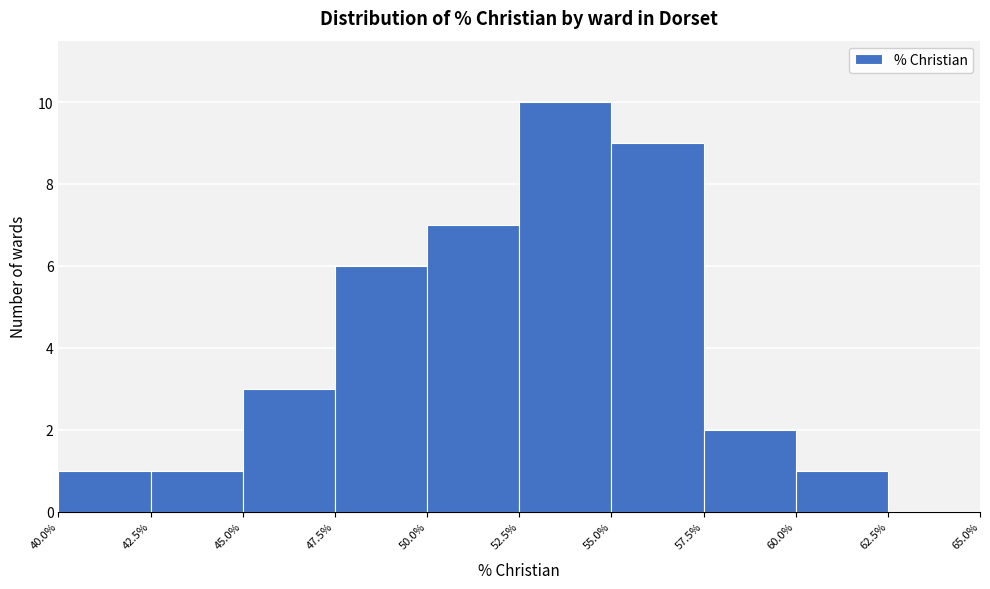

Reading left to right, transcribe this chart: for each bar, give the range it covers on the x-axis and its height. The values are not printed on the chart, so give them approximately, as read against the axis.

40.0% to 42.5%: 1
42.5% to 45.0%: 1
45.0% to 47.5%: 3
47.5% to 50.0%: 6
50.0% to 52.5%: 7
52.5% to 55.0%: 10
55.0% to 57.5%: 9
57.5% to 60.0%: 2
60.0% to 62.5%: 1
62.5% to 65.0%: 0